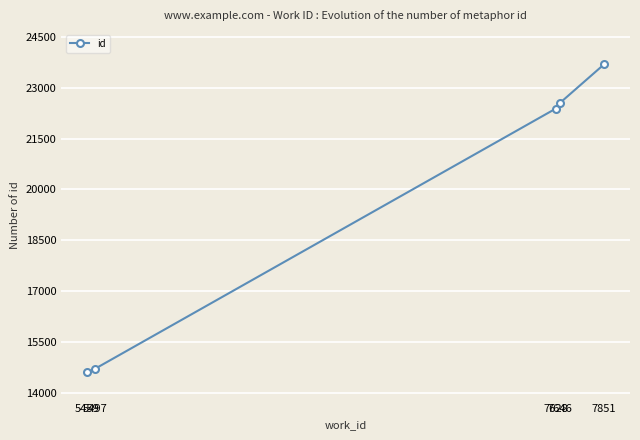

What is the approximate value at 7851?

23690.0